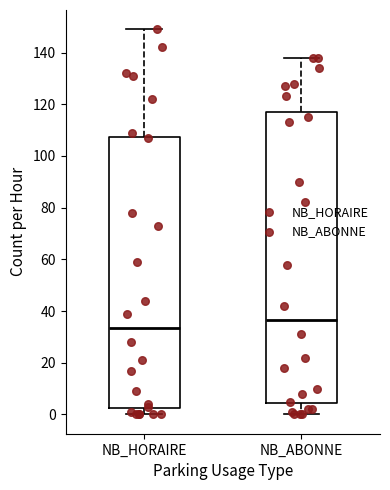

Comparing the boxes themselves (not the whiskers), which one is the tallest?

NB_ABONNE